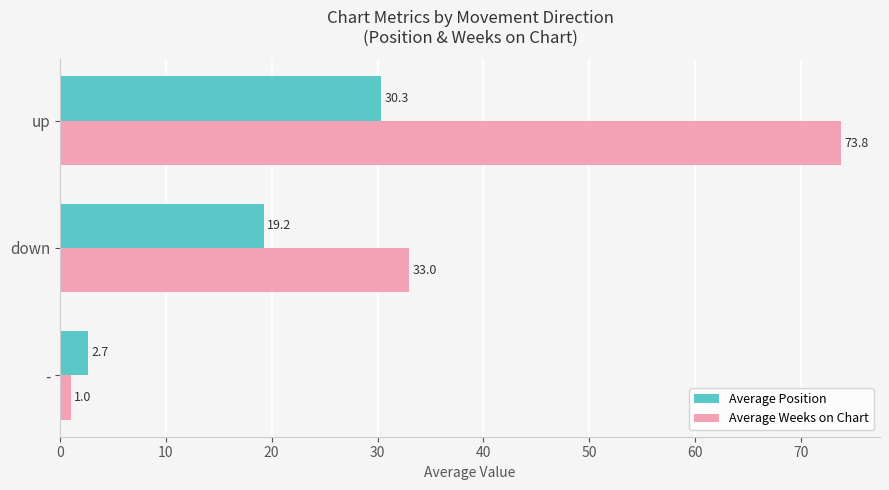

Which series changed the most between - and up?

Average Weeks on Chart